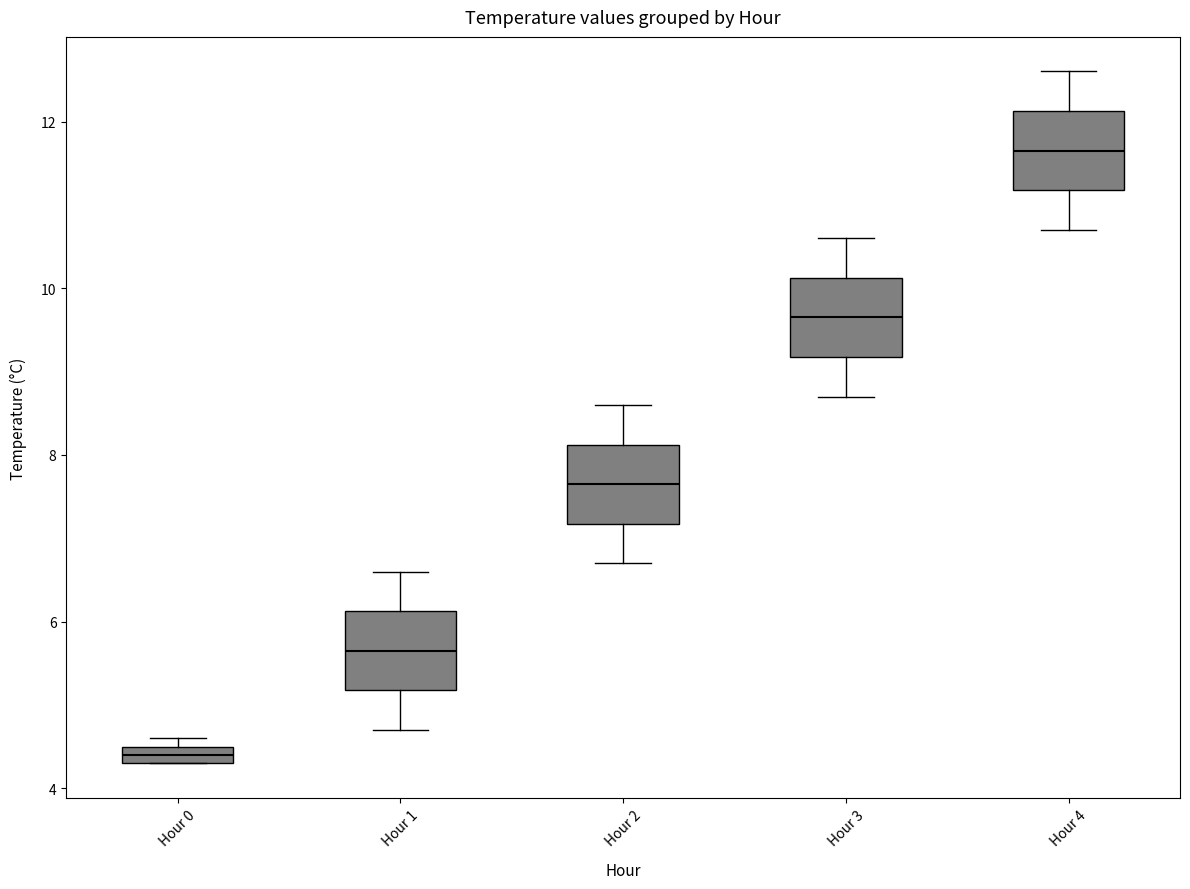

Where is the lower edge of the box for Hour 3 on the y-axis? The values are not printed on the chart, so give them approximately, as read against the axis.

9.2